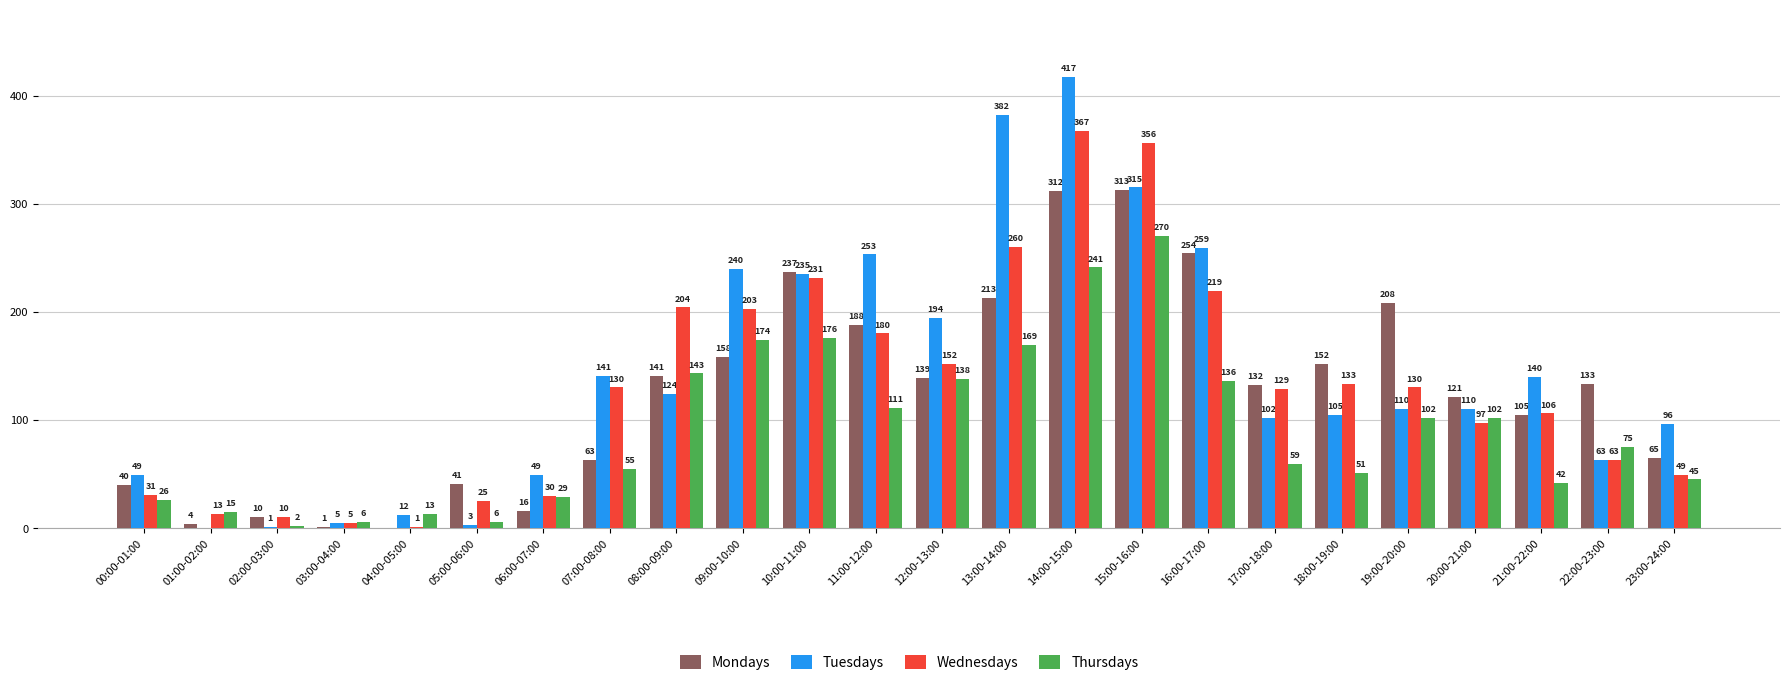

At which category is the sum across all series the highest?

14:00-15:00